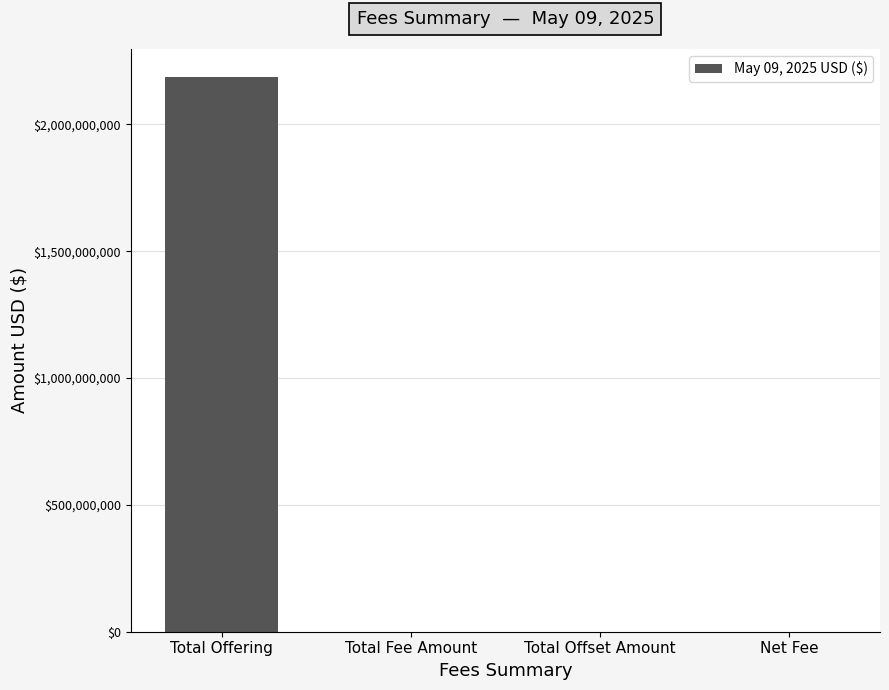

What is the average value?

547127979.3